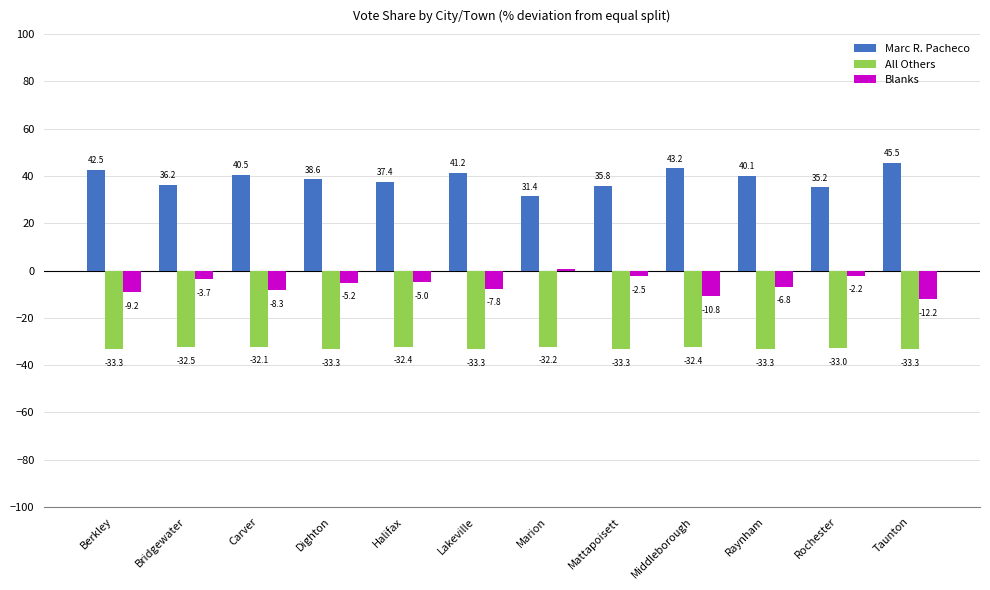

Is it true that All Others equals -33.3 at Raynham?

True